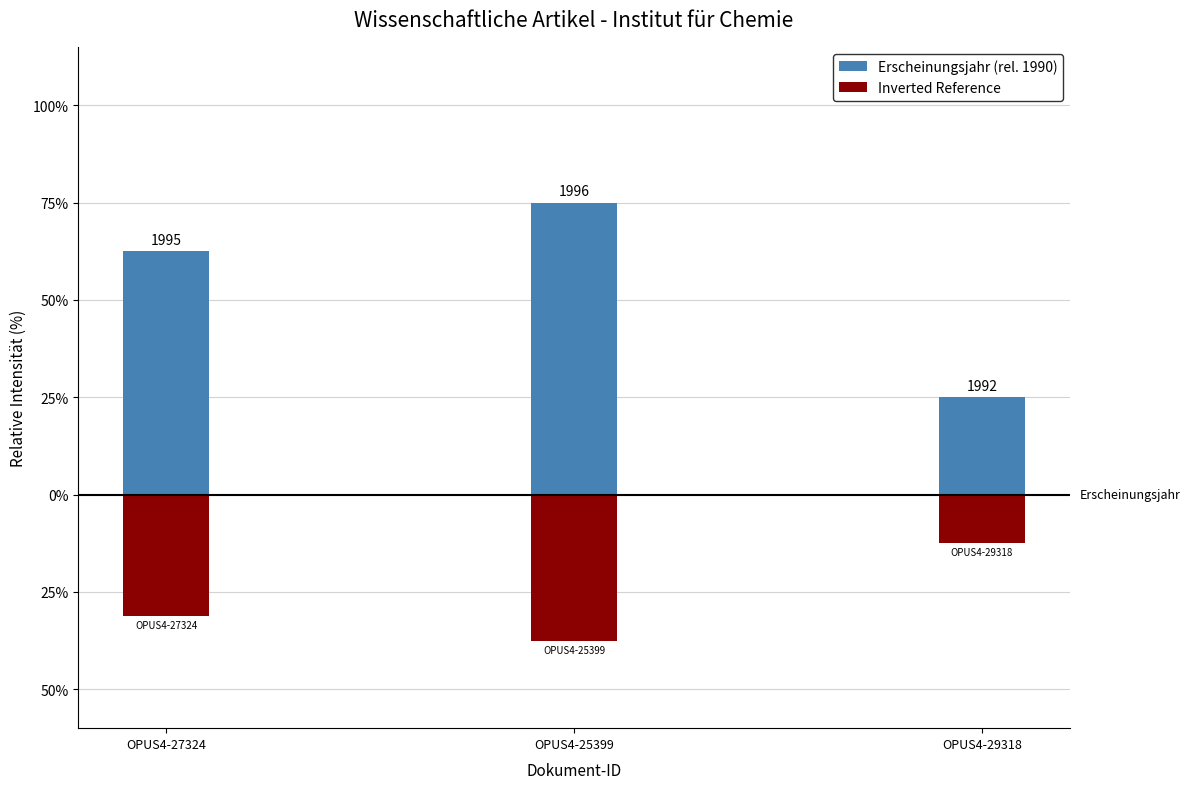

Reading right to left, list all the values displayed in this chart.

Erscheinungsjahr (rel. 1990): 2.0	6.0	5.0
Inverted Reference: -1.0	-3.0	-2.5